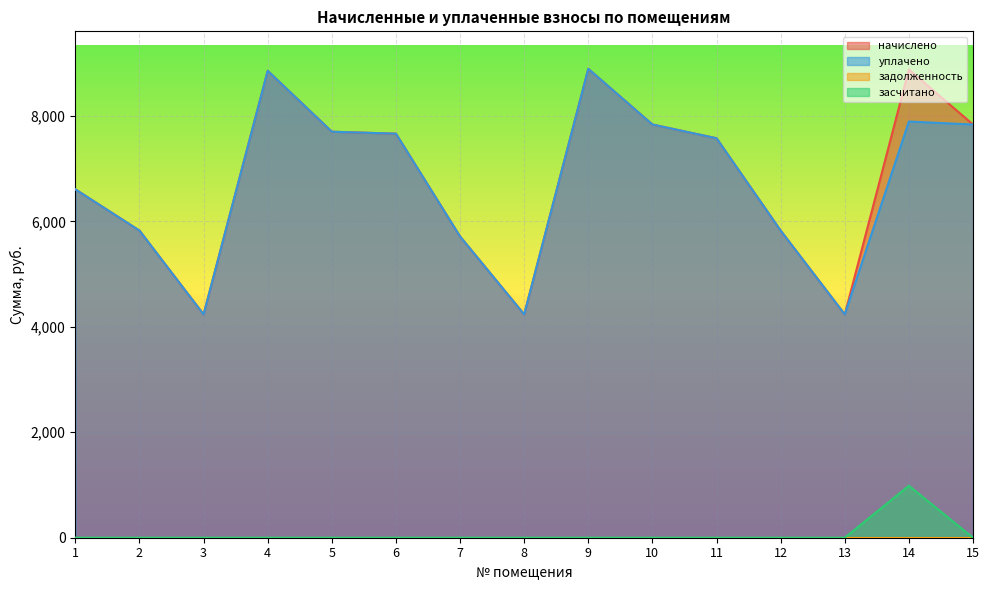

Rank the categories by уплачено value from highest to lowest.

9, 4, 14, 10, 15, 5, 6, 11, 1, 2, 12, 7, 3, 8, 13